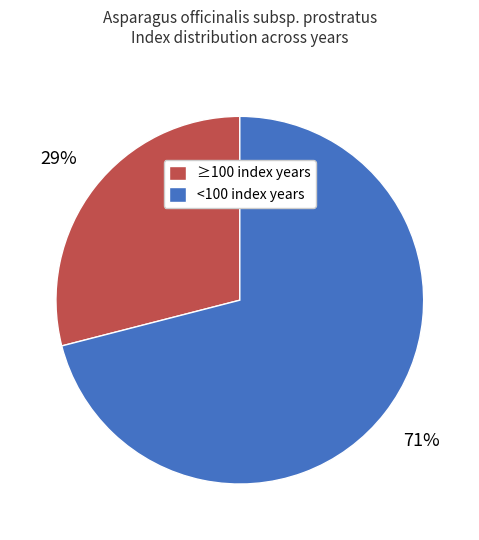

Do ≥100 index years and <100 index years together represent more than half of the pie?

Yes